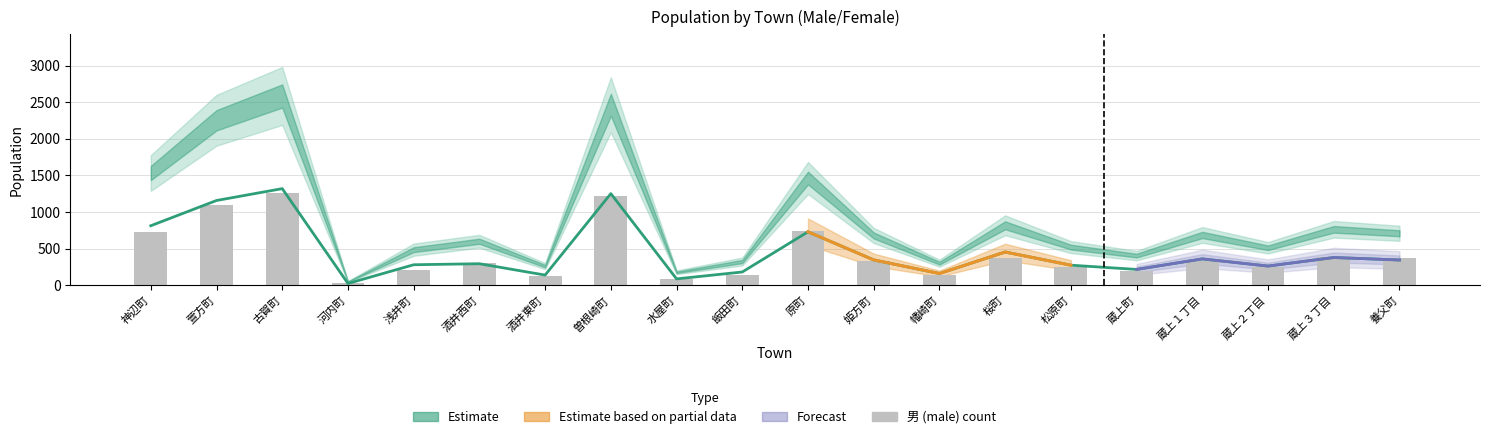

The 男 series shows 327 at 蔵上１丁目. True or false?

True